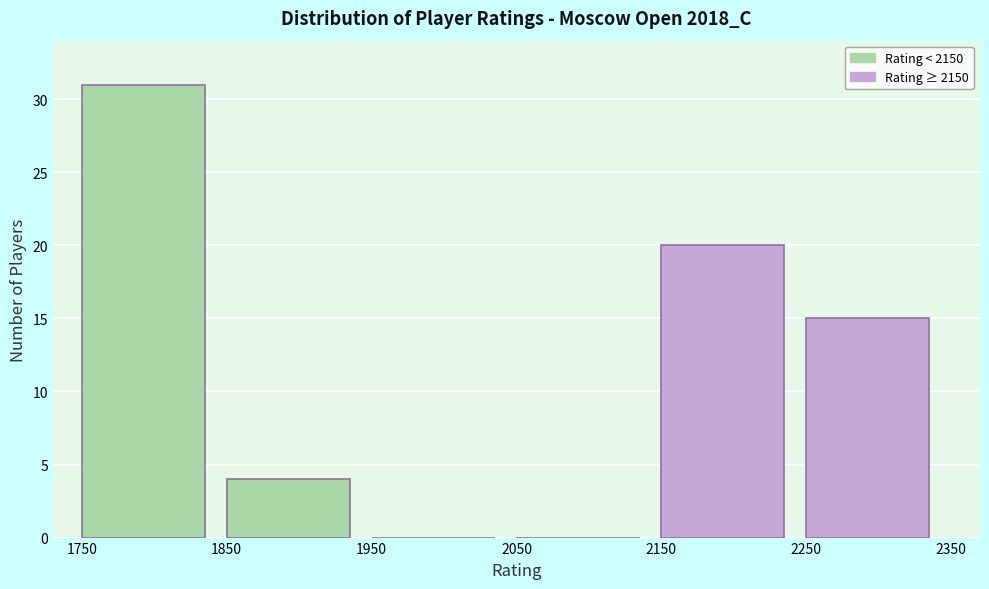

Over which range of the x-axis is the bar tallest?

1750 to 1850